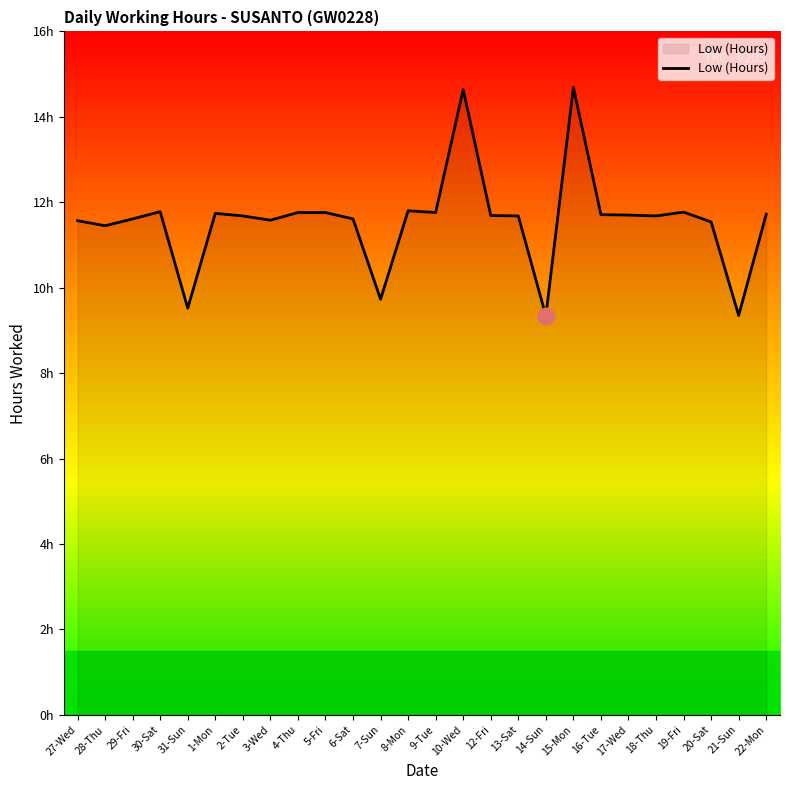

What is the label of the 18th point from the right?

4-Thu